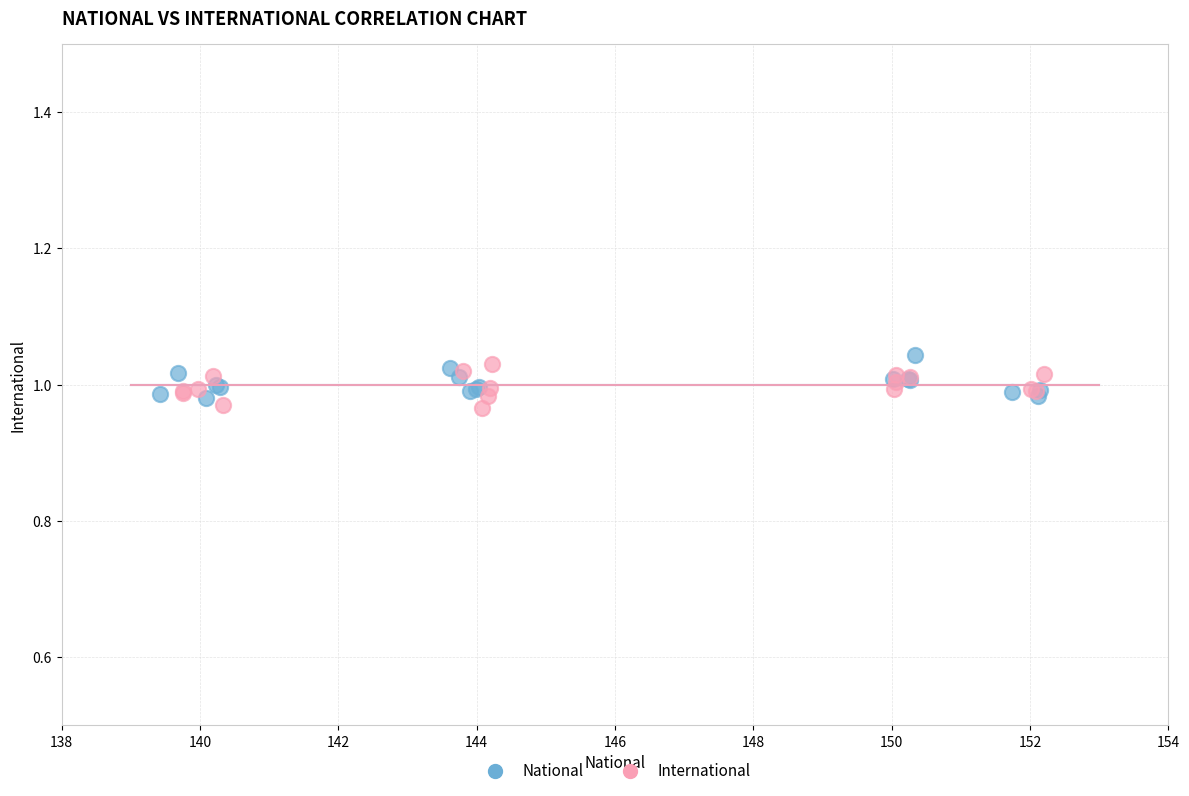

What are all the series names shown in the legend?

National, International